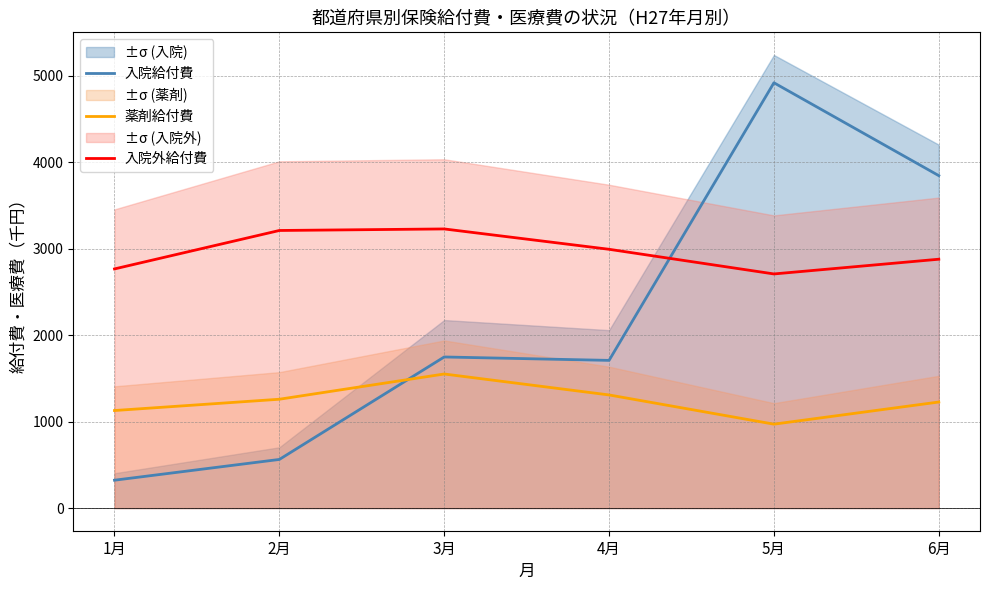

Count the number of data series in this chart.

3